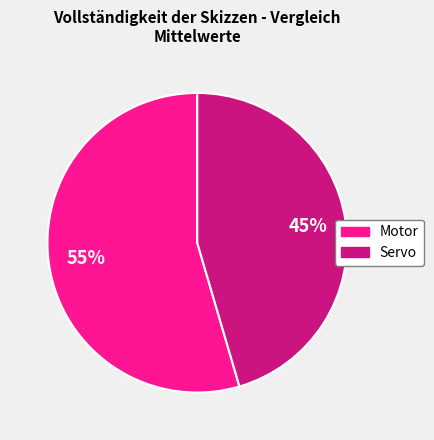

Rank the categories by value from highest to lowest.

Motor, Servo